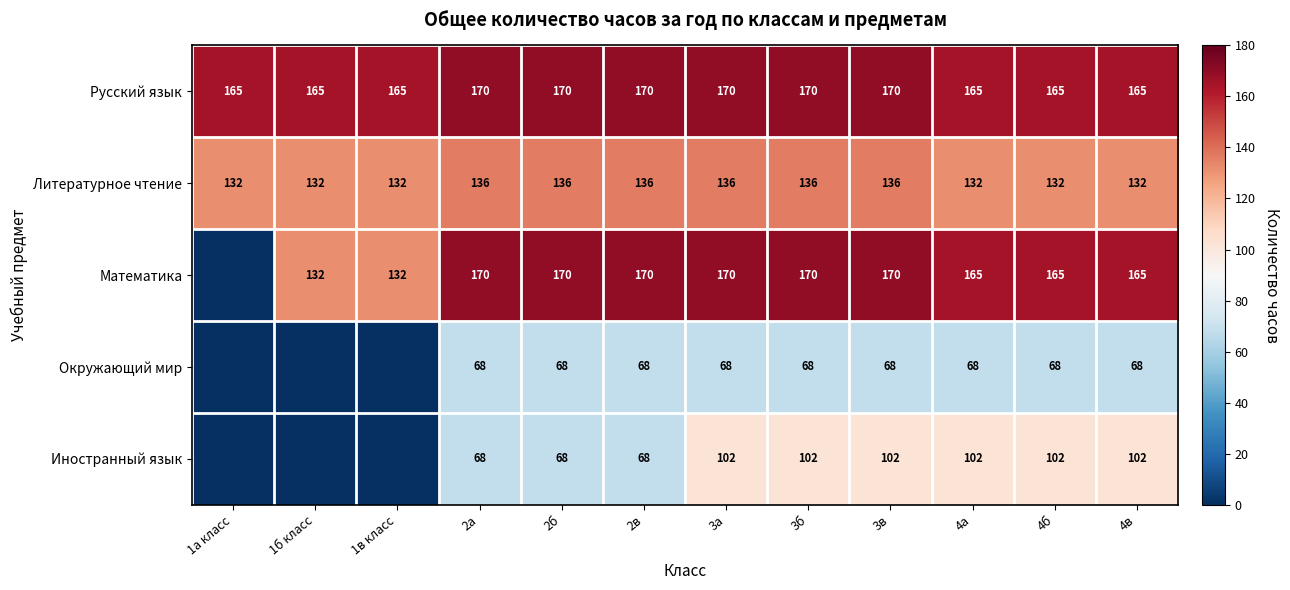

What is the spread (max minus min) of values at 3в?

102